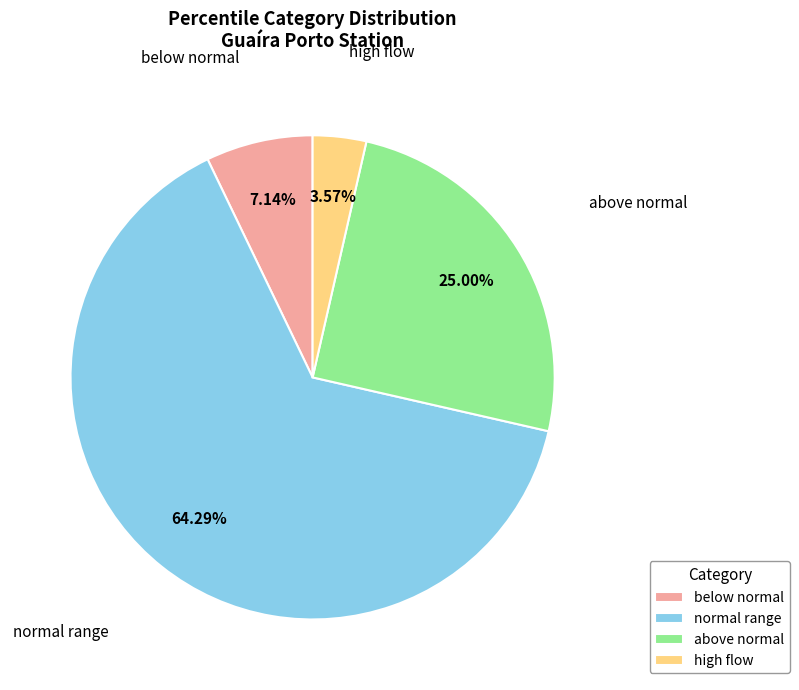

Which category has the smallest portion of the pie?

high flow